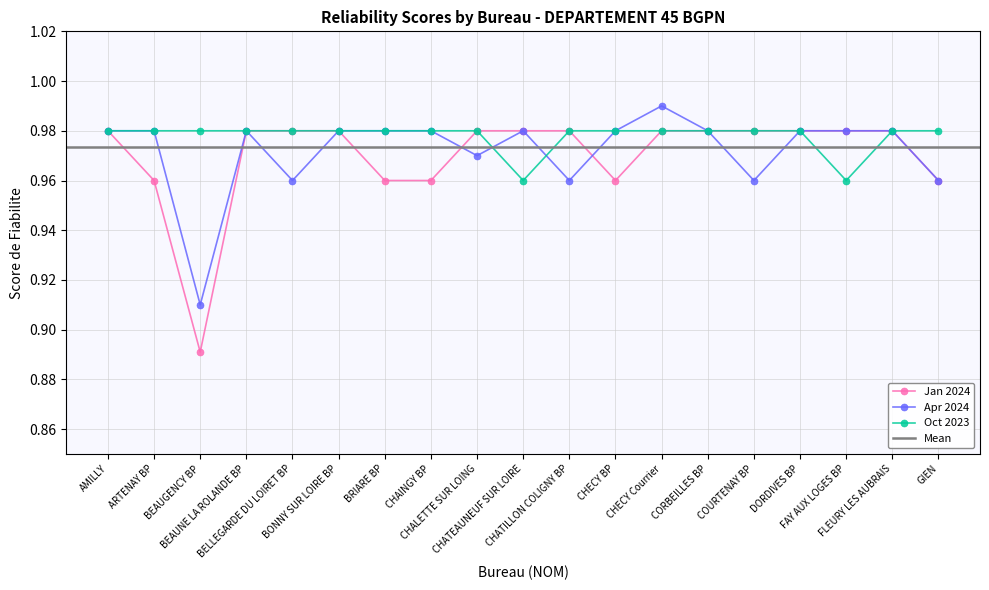

What is the difference between the highest and lowest values at BEAUGENCY BP?

0.1